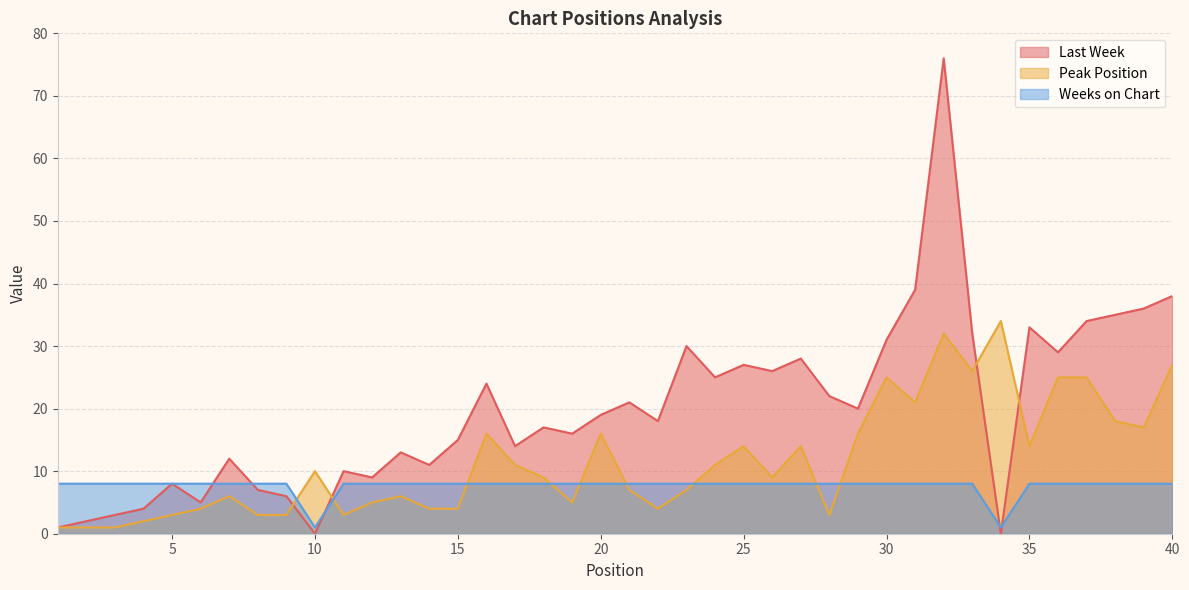

What is the sum of all Last Week values?

796